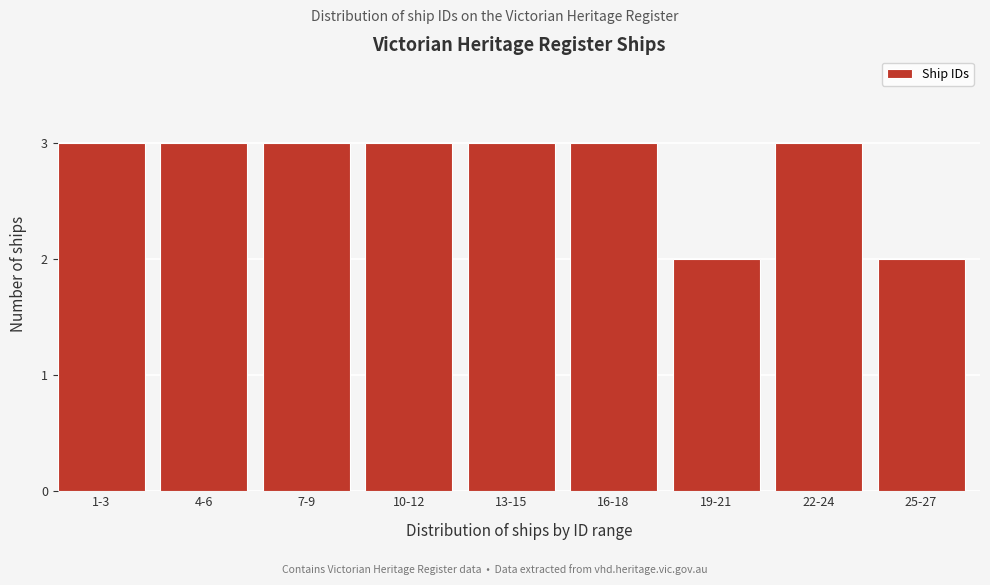

Reading right to left, what are all the values shown in this chart?

2	3	2	3	3	3	3	3	3